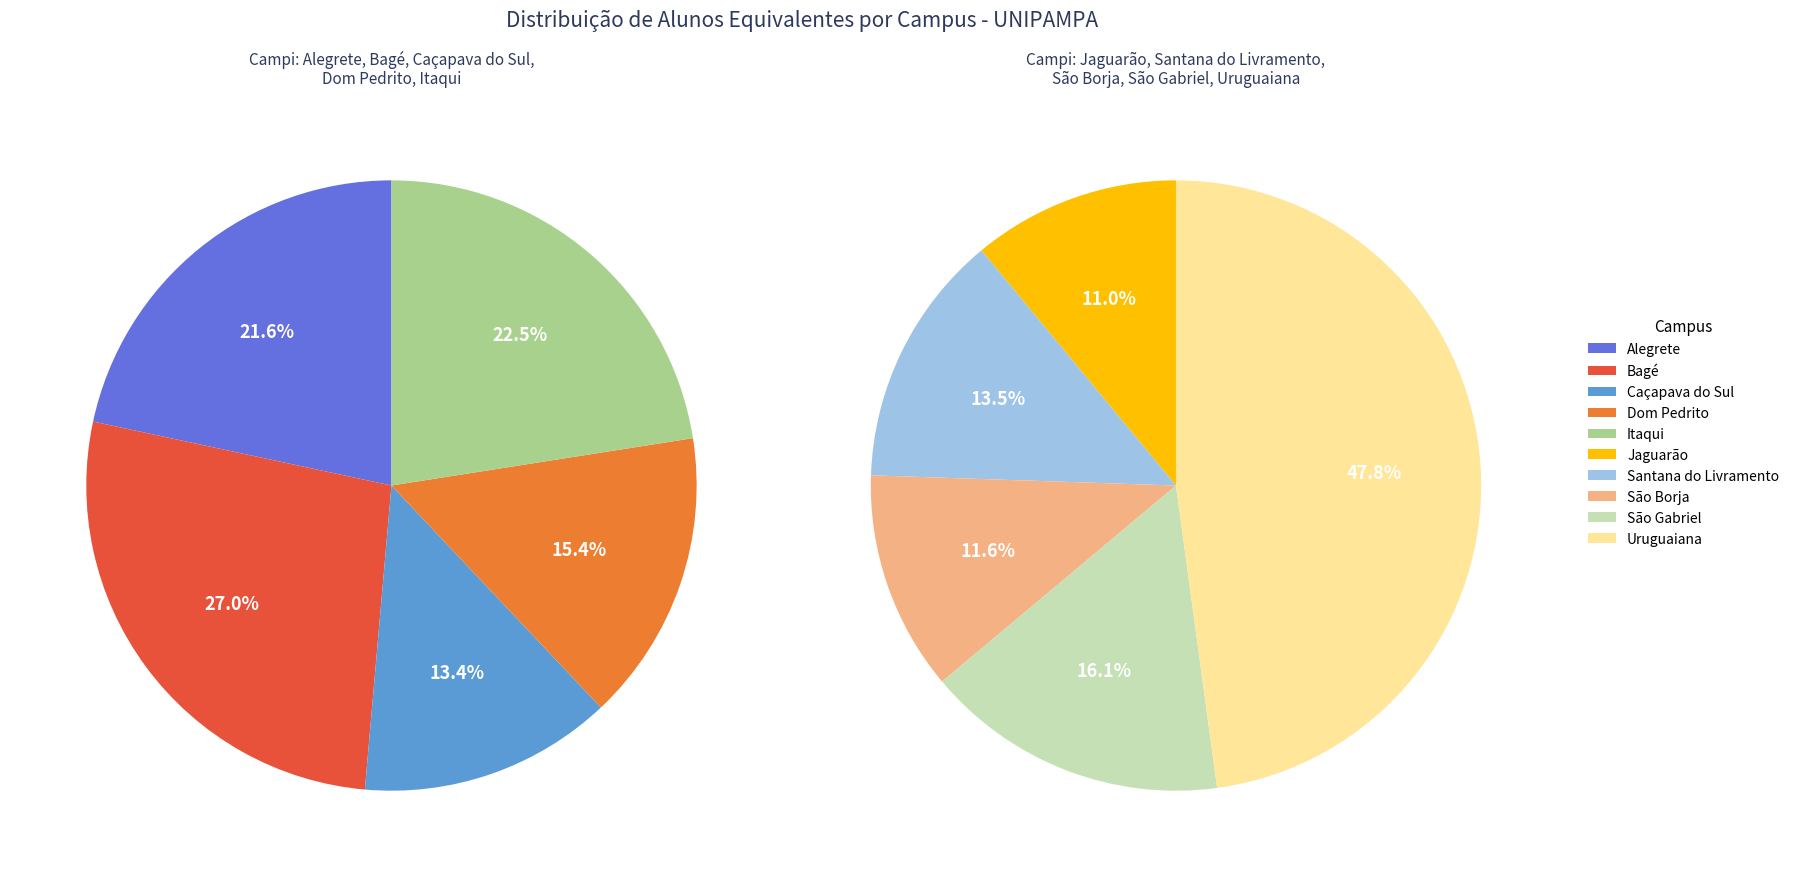

The Bagé slice represents 1% of the pie. True or false?

False